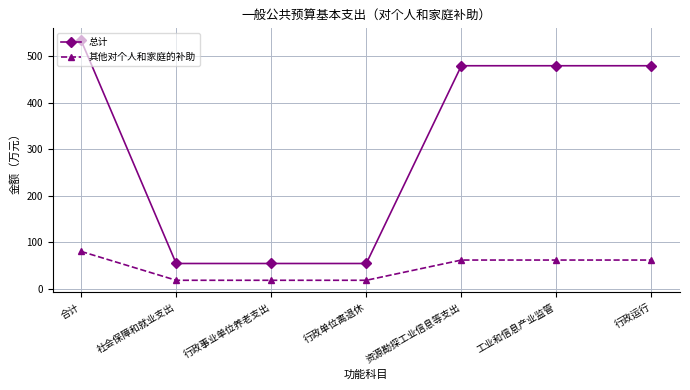

True or false: 总计 has more than 2 points higher than both neighbors.

False